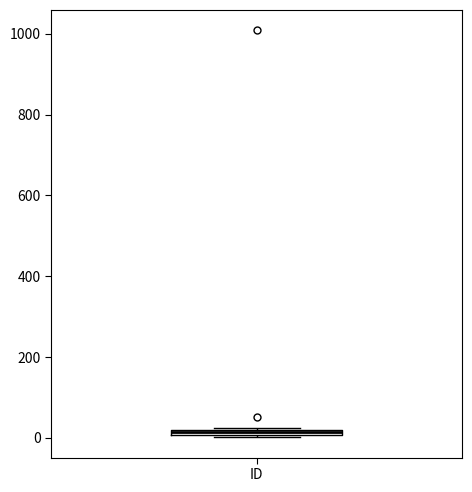

Where is the upper edge of the box for ID on the y-axis? The values are not printed on the chart, so give them approximately, as read against the axis.

20